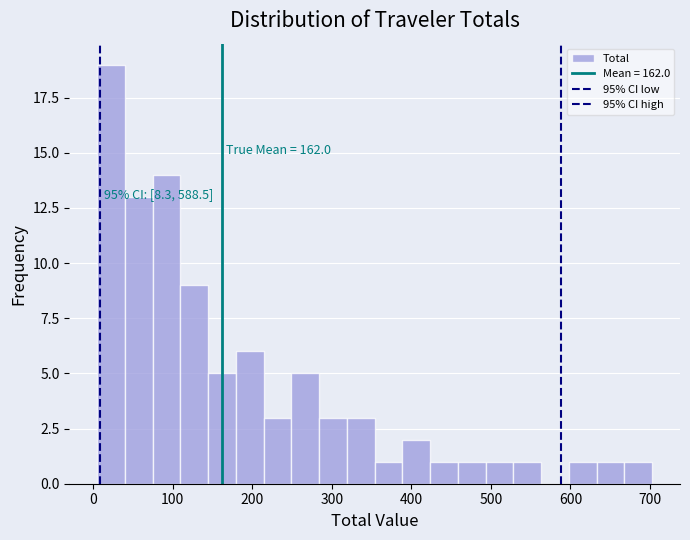

Around what value on the x-axis is the tallest bar? Give the approximate position of its centre, as read against the axis.

20